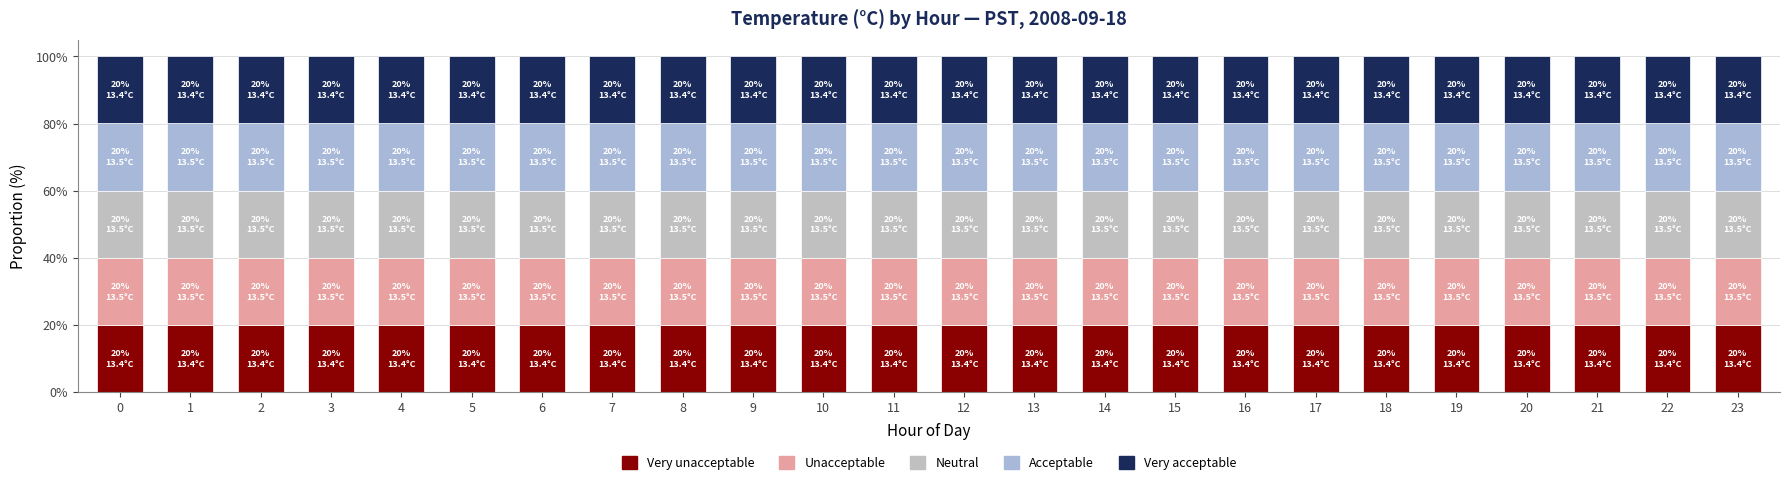

Is it true that Very unacceptable equals 9.0 at 8?

False